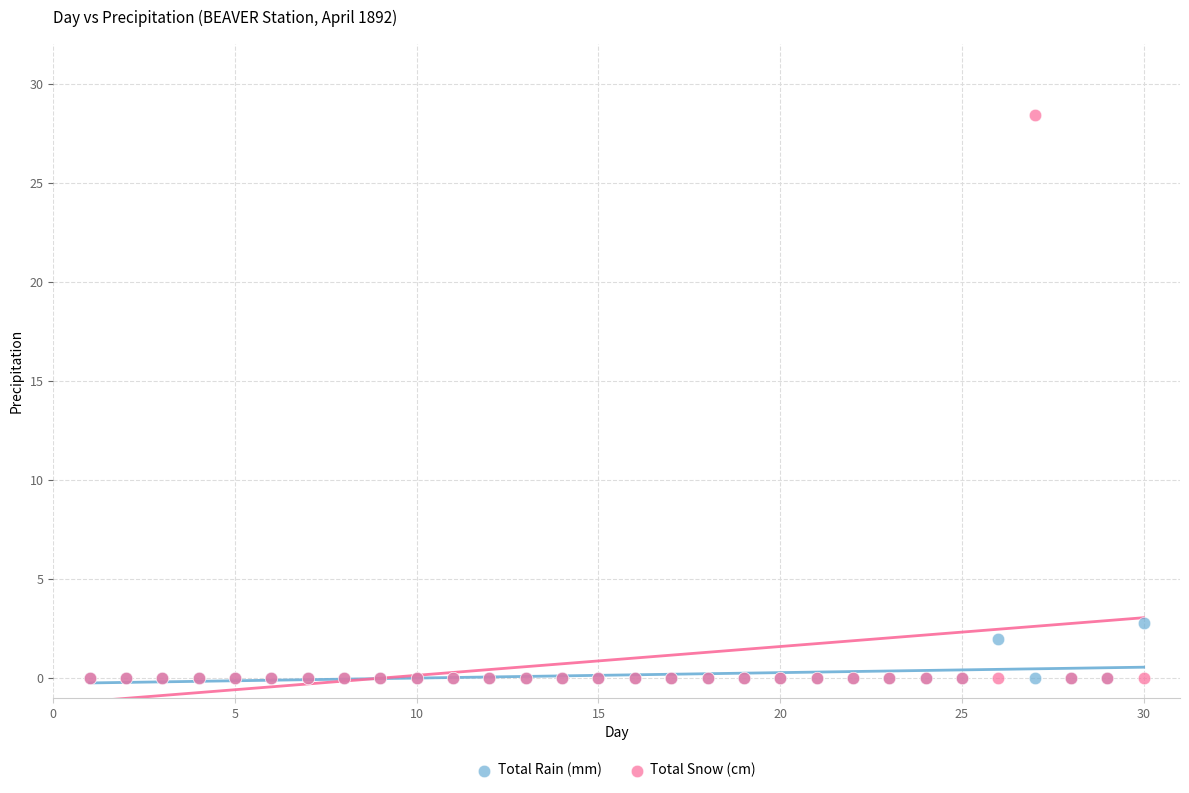

What are all the series names shown in the legend?

Total Rain (mm), Total Snow (cm)